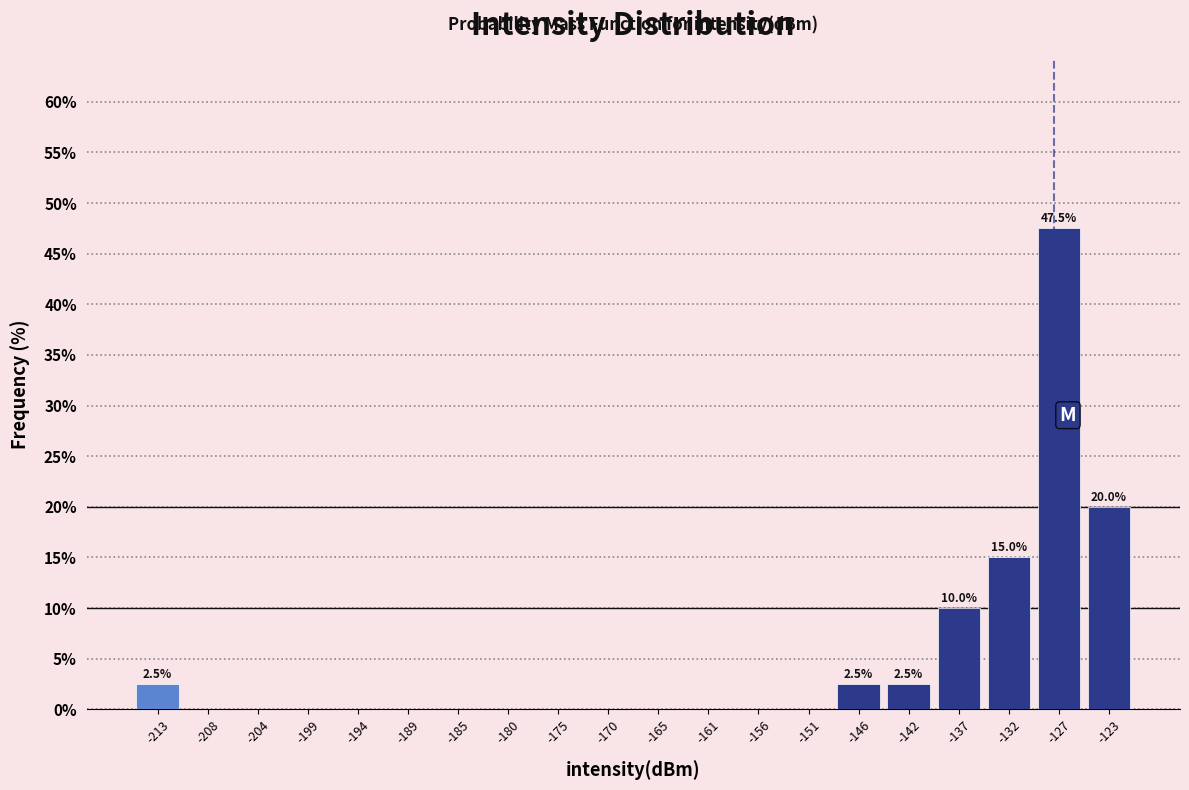

Which range on the x-axis has the tallest bar?

-129.5 to -125.0